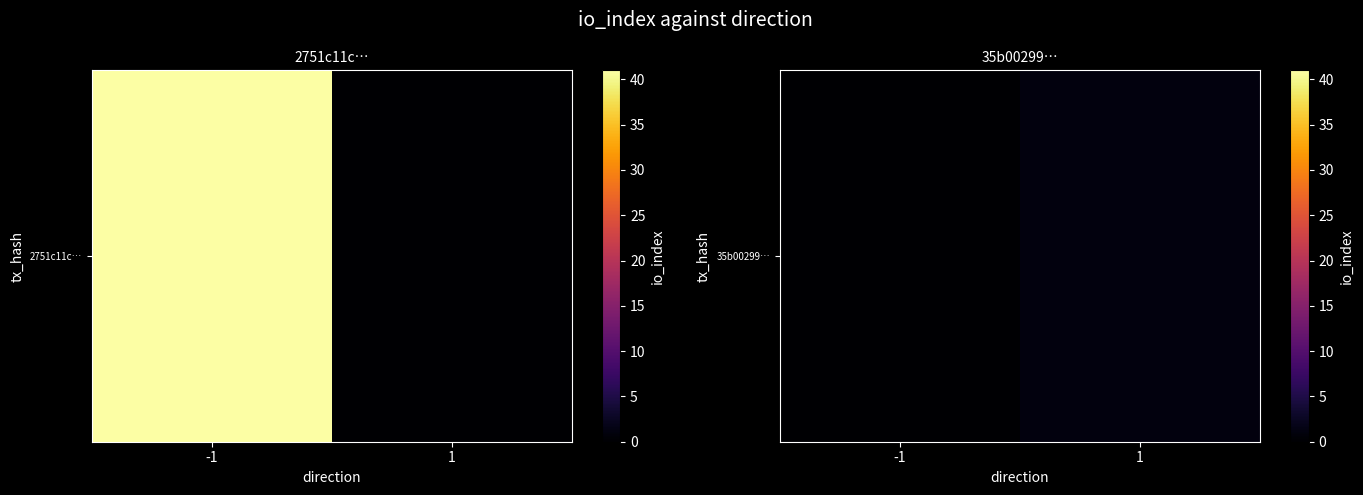

The value at 1 is 0. True or false?

False